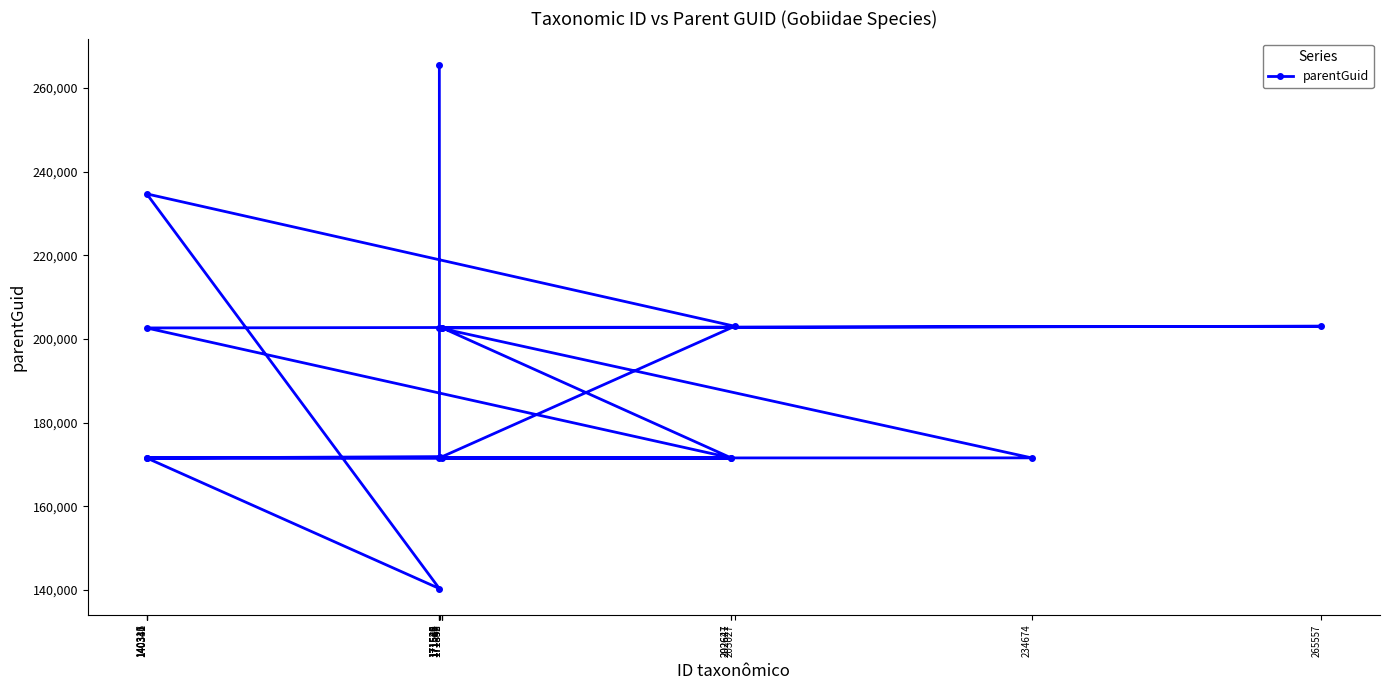

What is the change in value from 140315 to 202627?

-31094